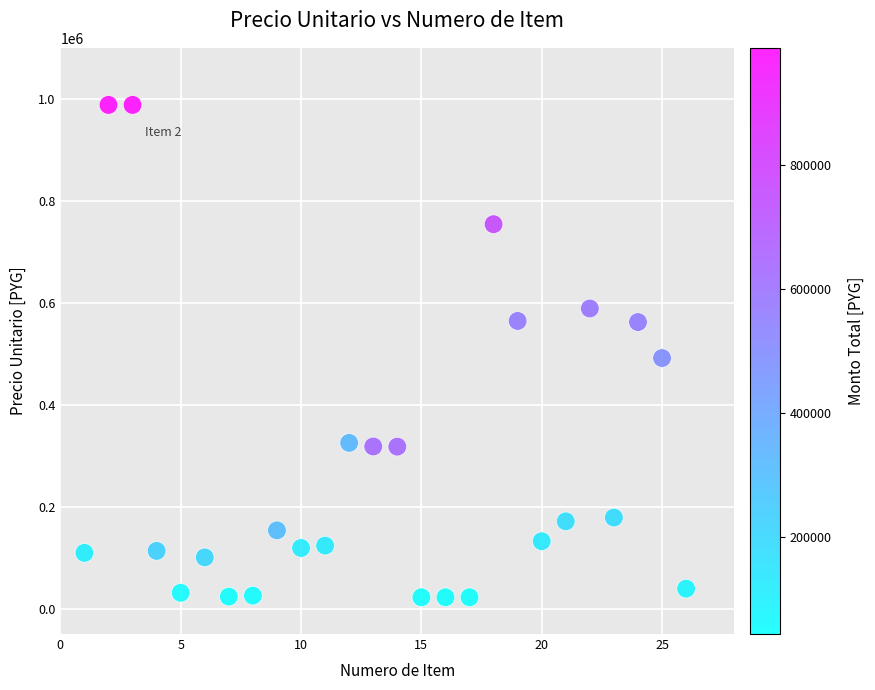

What Y value in the scatter plot is closest to 505050?

491400